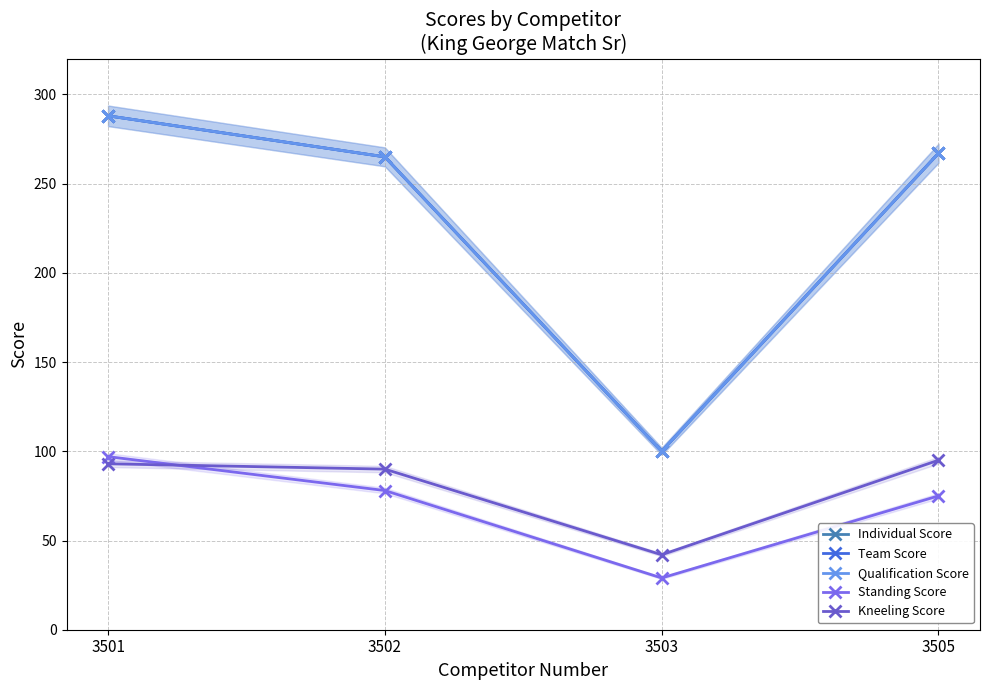

What is the sum of the Kneeling Score values at 3501 and 3505?

188